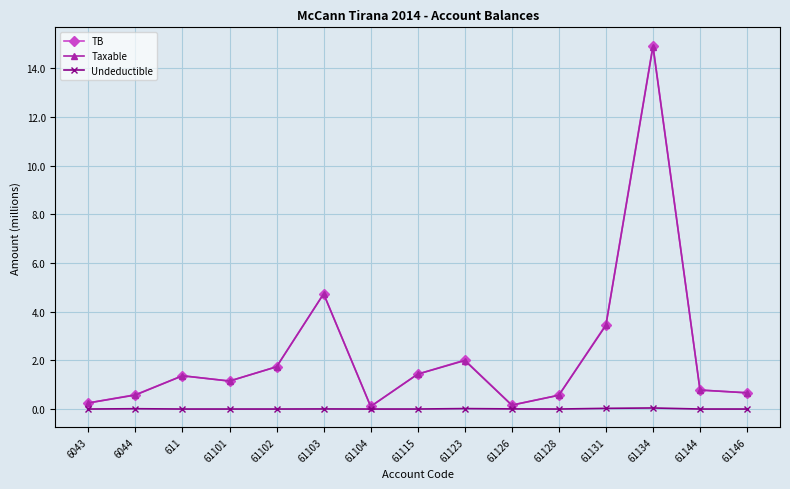

Where is TB nearest to the value 7?

61103